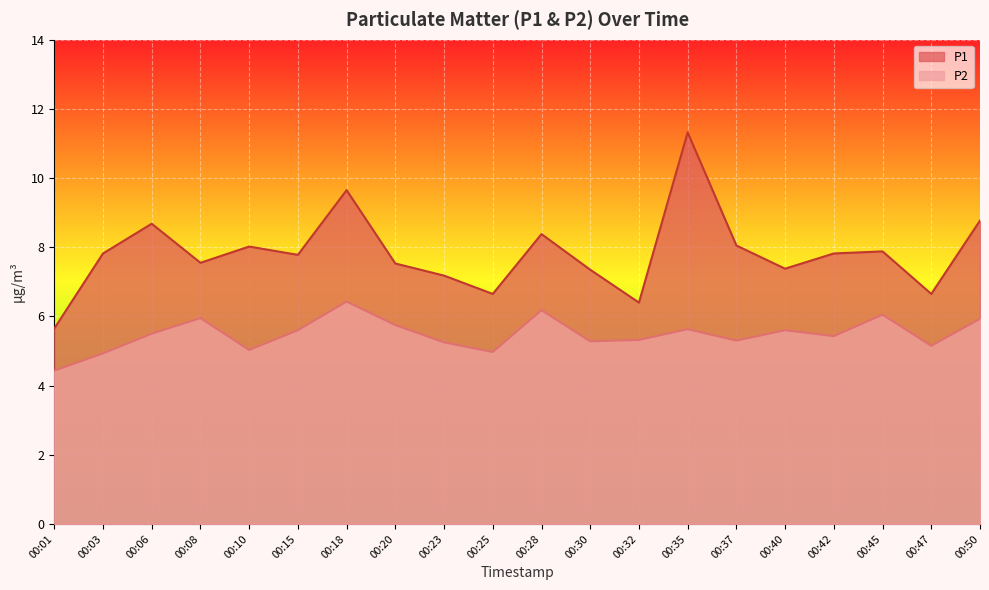

What is the difference between the P1 values at 00:06 and 00:08?

1.1